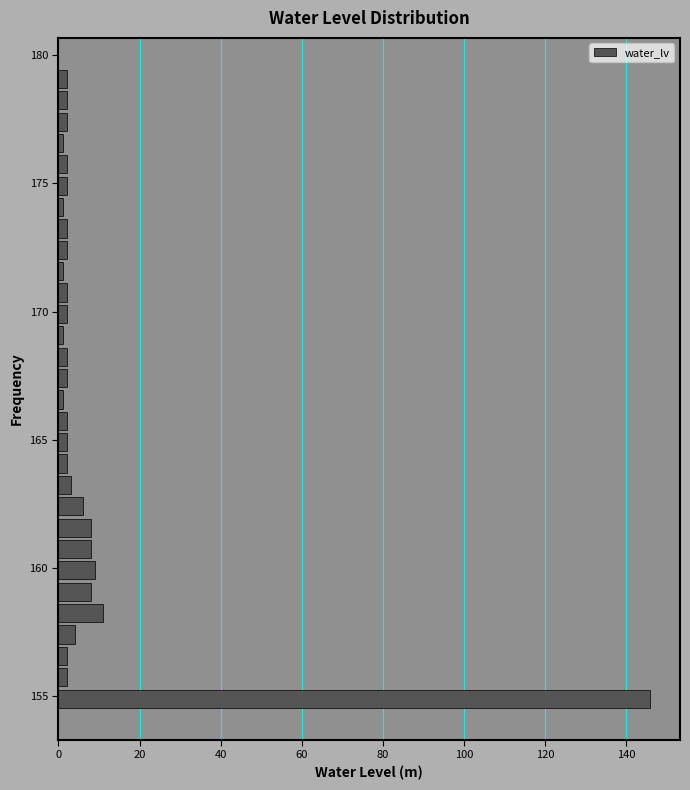

Read against the y-axis, roughly where is the centre of the longest bar?

155.0